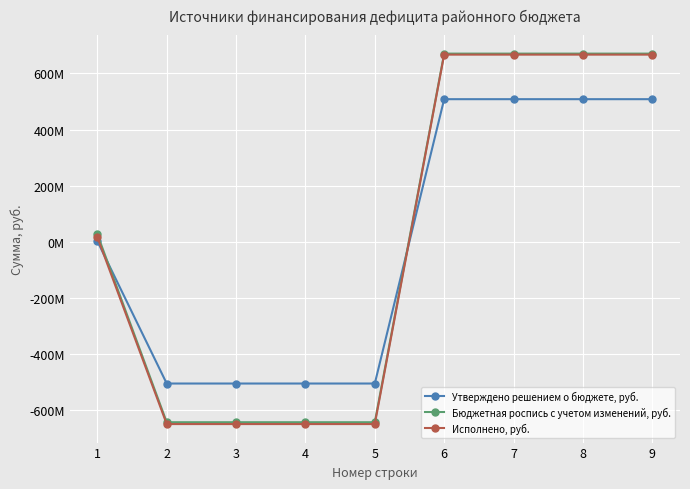

Rank the series by their average value, from highest to lowest.

Бюджетная роспись с учетом изменений, руб., Исполнено, руб., Утверждено решением о бюджете, руб.